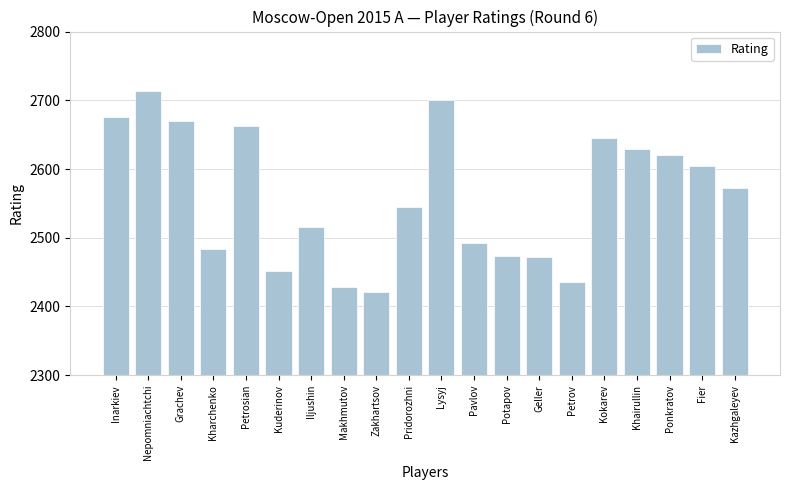

Where is the data nearest to the value 2567?

Kazhgaleyev